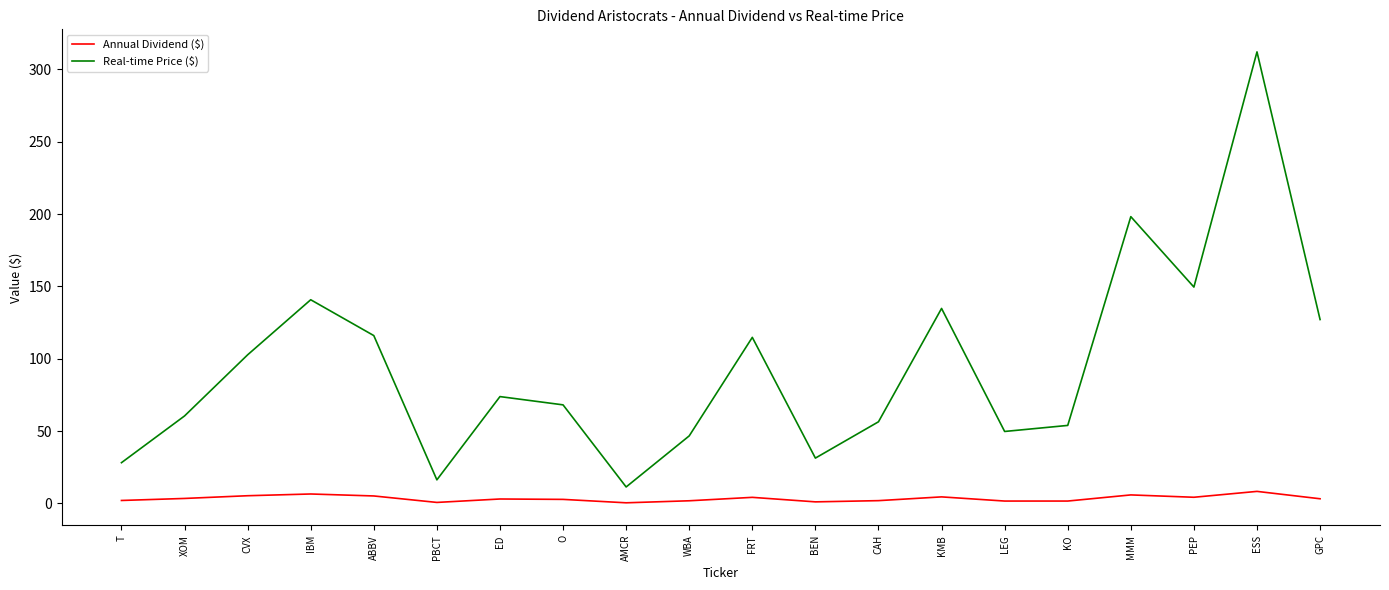

Which series has the largest total across all categories?

Real-time Price ($)